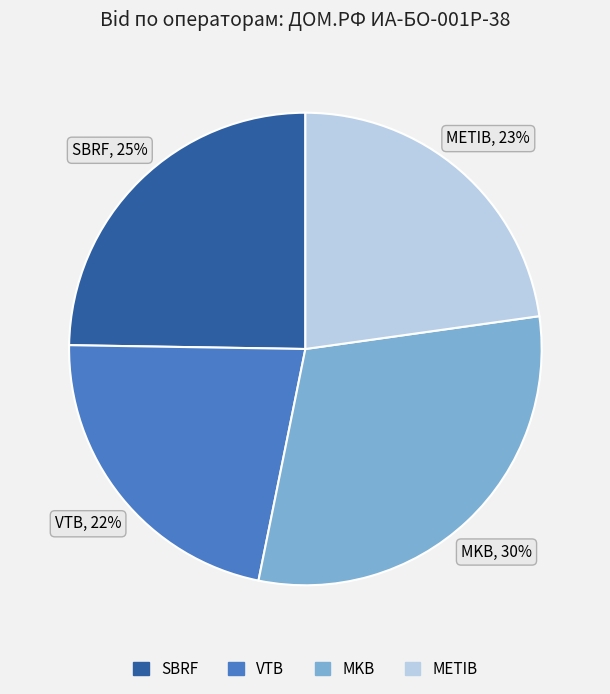

Count the number of slices in the pie.

4